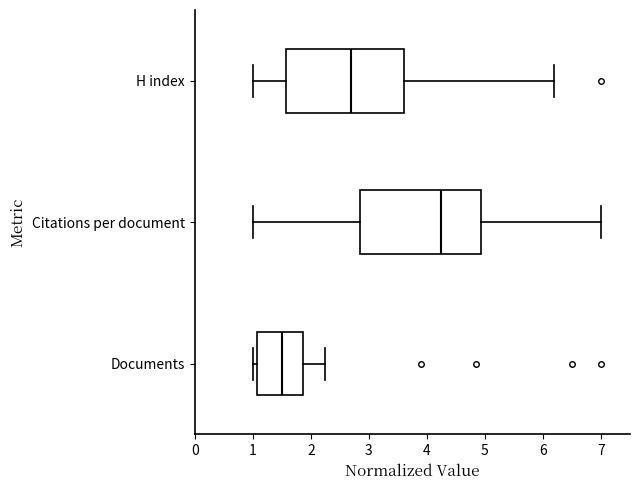

Where does the right whisker of the box for H index end on the x-axis? The values are not printed on the chart, so give them approximately, as read against the axis.

6.2